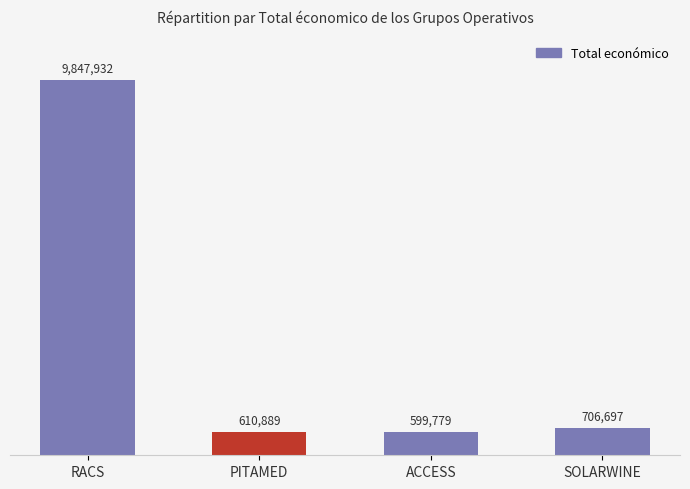

Does the chart contain any negative values?

No